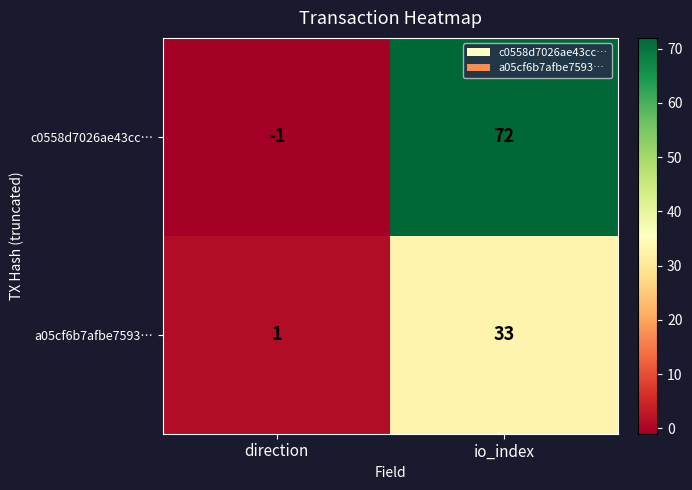

What is the highest value of the c0558d7026ae43cc… series?

72